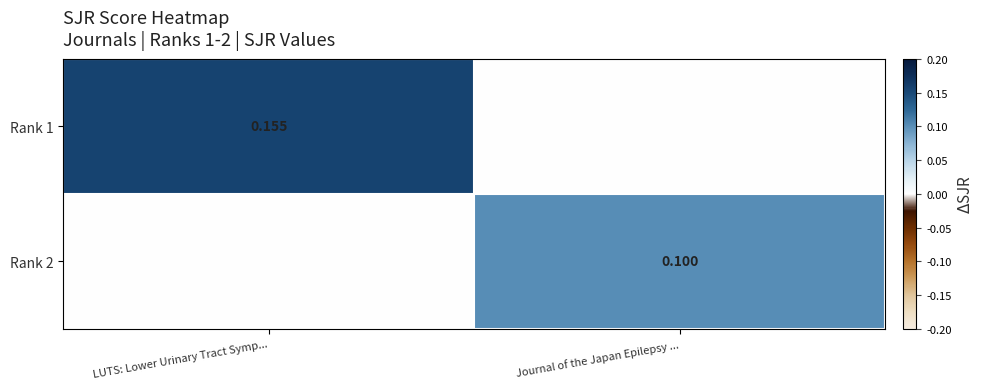

Is the value of Rank 1 at LUTS: Lower Urinary Tract Symp... greater than the value of Rank 2 at LUTS: Lower Urinary Tract Symp...?

Yes